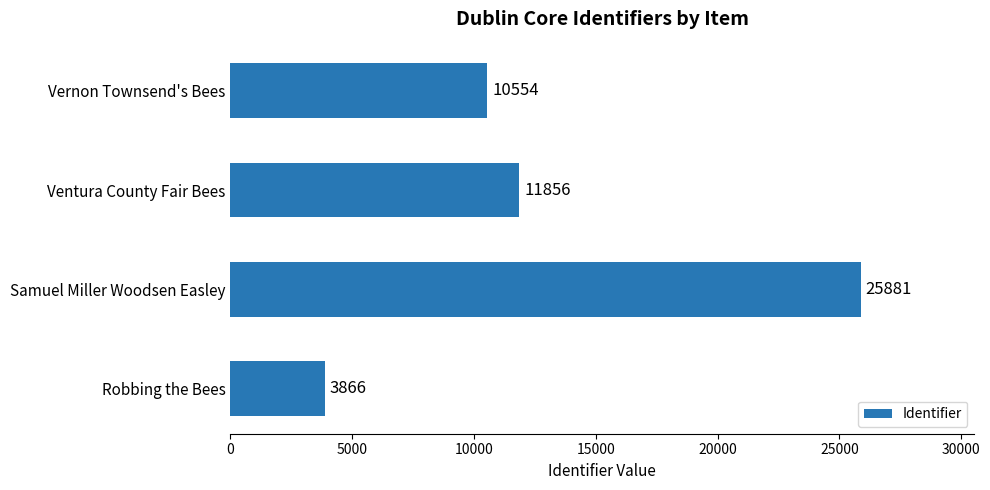

What is the approximate value at Vernon Townsend's Bees, to the nearest 10?

10550